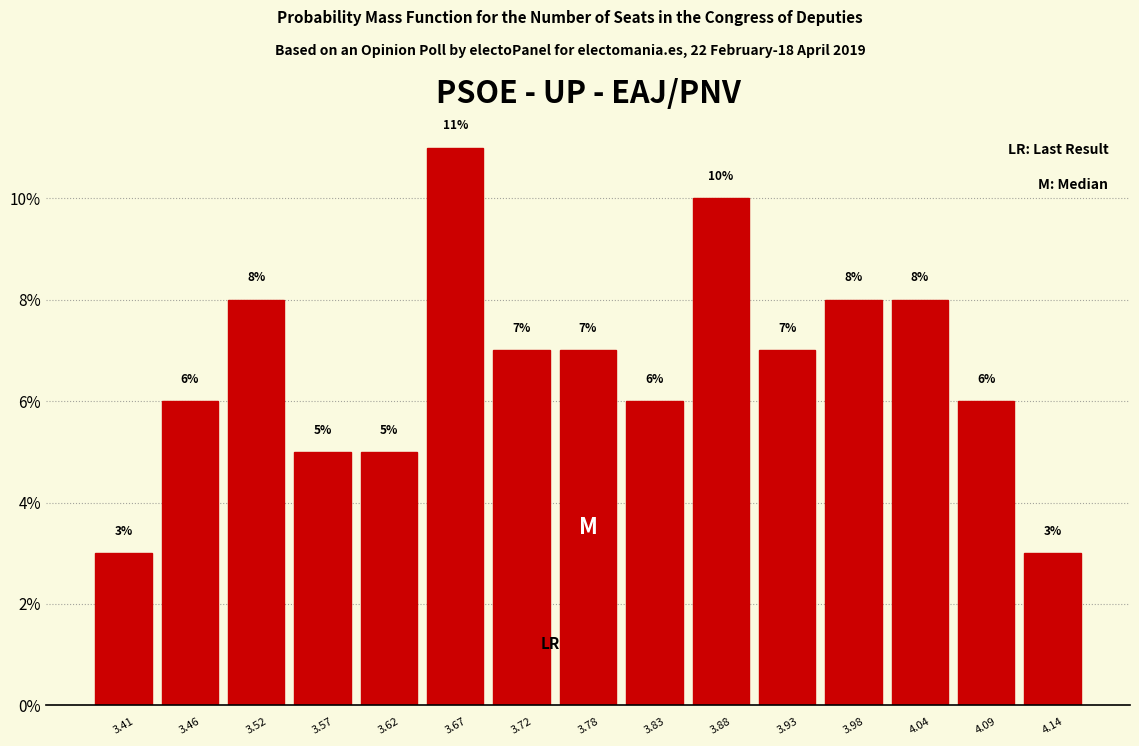

Over which range of the x-axis is the bar tallest?

3.65 to 3.70